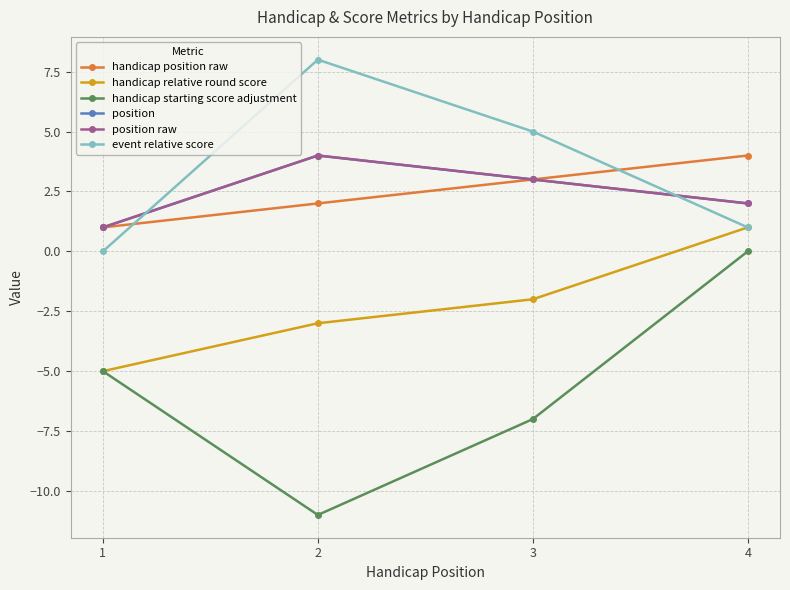

At which category does handicap starting score adjustment reach its first local valley?

2